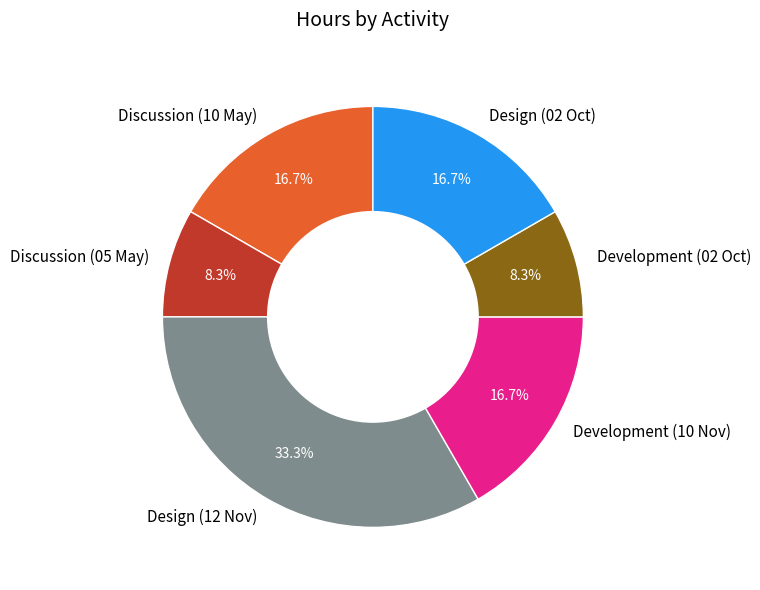

Does any single category account for the majority?

No